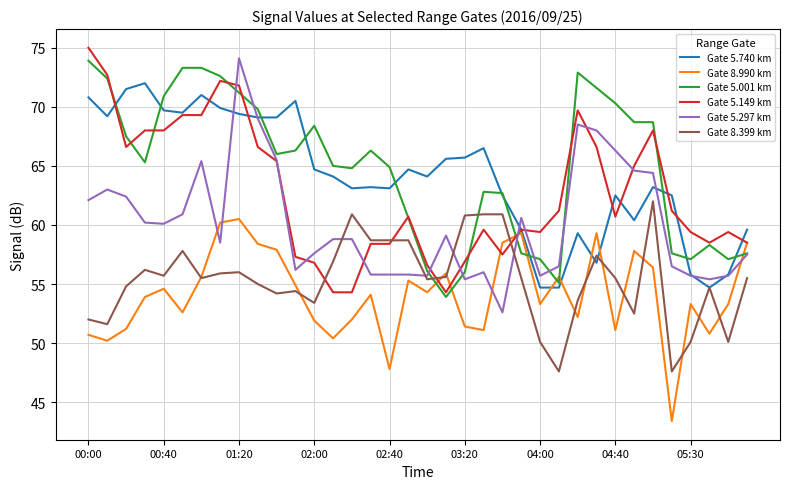

What is the highest value of the Gate 5.001 km series?

73.9